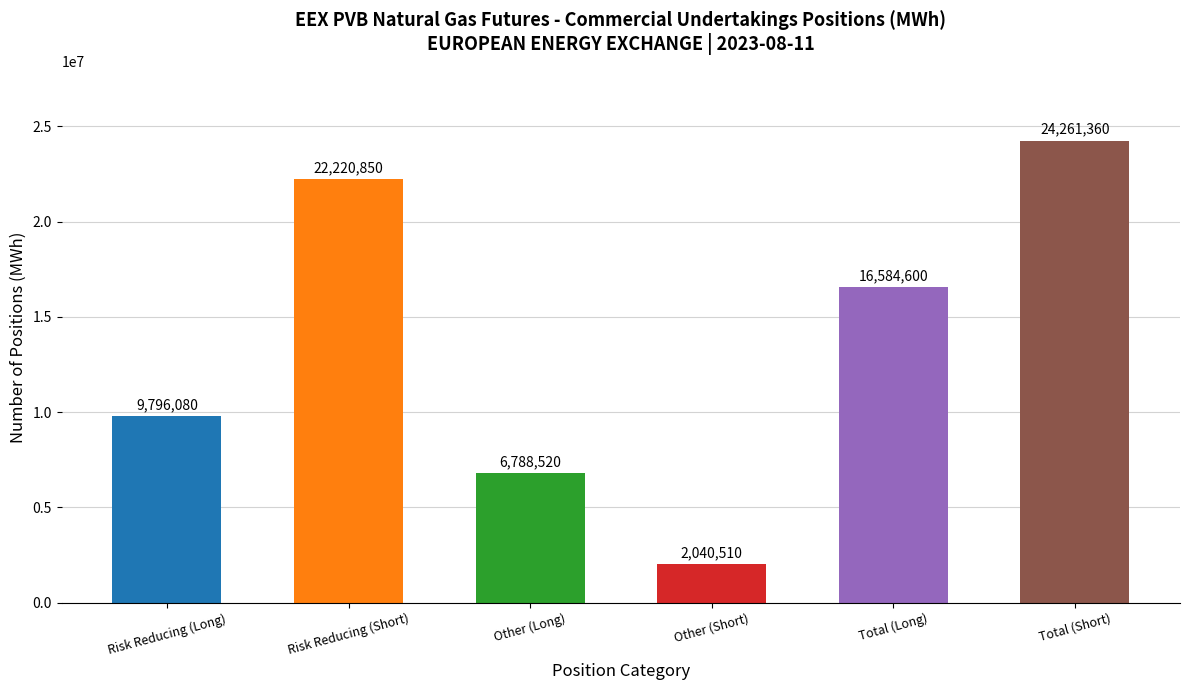

What position from the right is Risk Reducing (Short)?

5